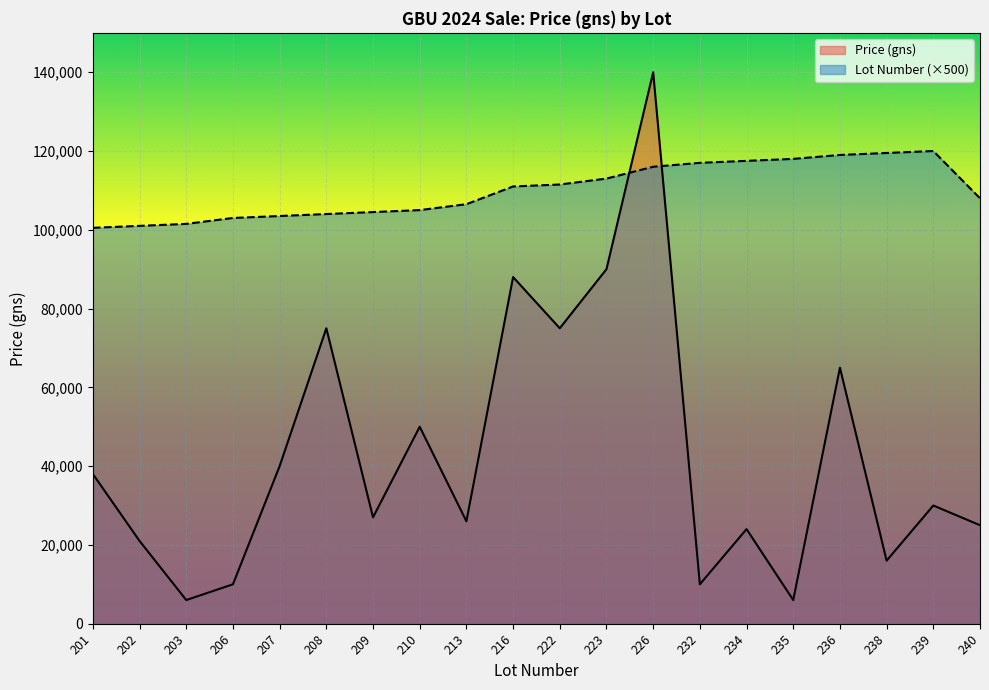

Which series has the largest range (max minus min)?

Avg Price (gns) by Lot Range